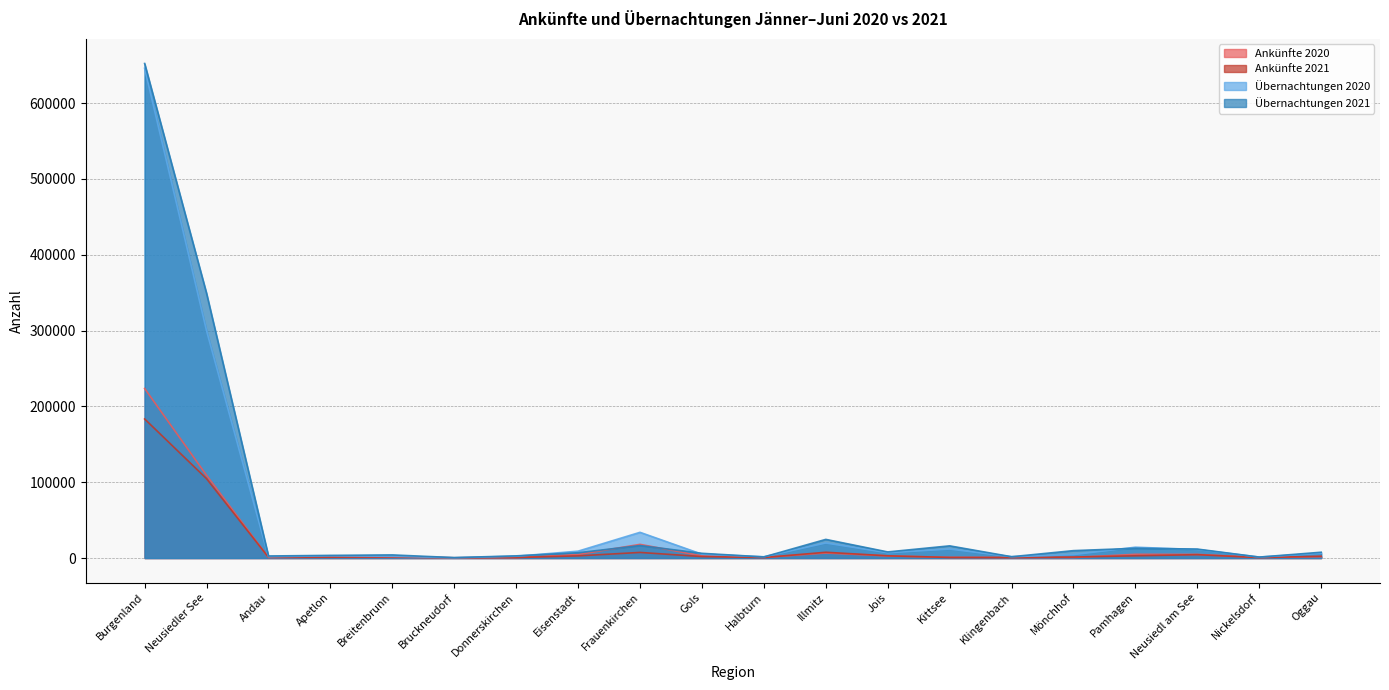

Which series has the largest total across all categories?

Übernachtungen 2021